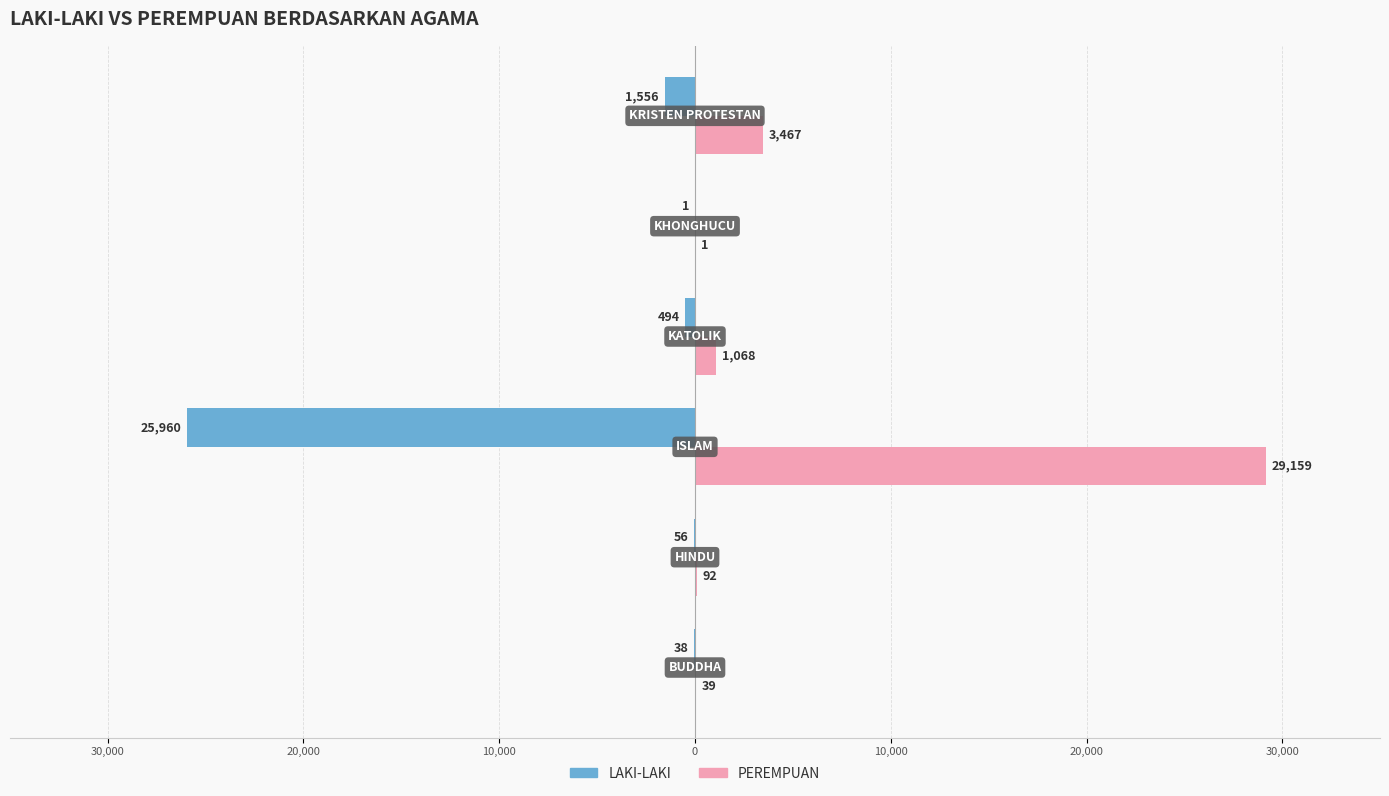

Reading left to right, list all the values displayed in this chart.

LAKI-LAKI: 40,000=-38	30,000=-56	20,000=-25960	10,000=-494	0=-1	10,000=-1556
PEREMPUAN: 40,000=39	30,000=92	20,000=29159	10,000=1068	0=1	10,000=3467